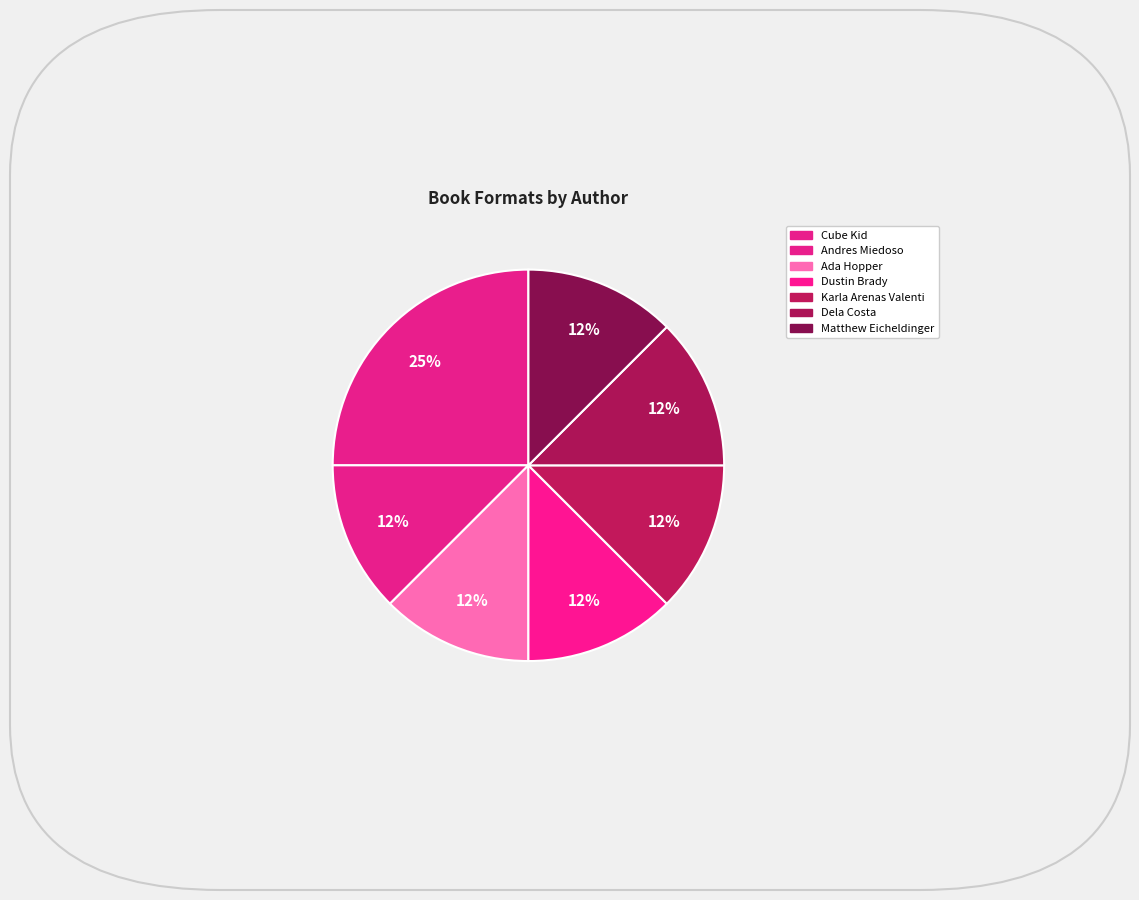

Which category has the biggest portion of the pie?

Cube Kid